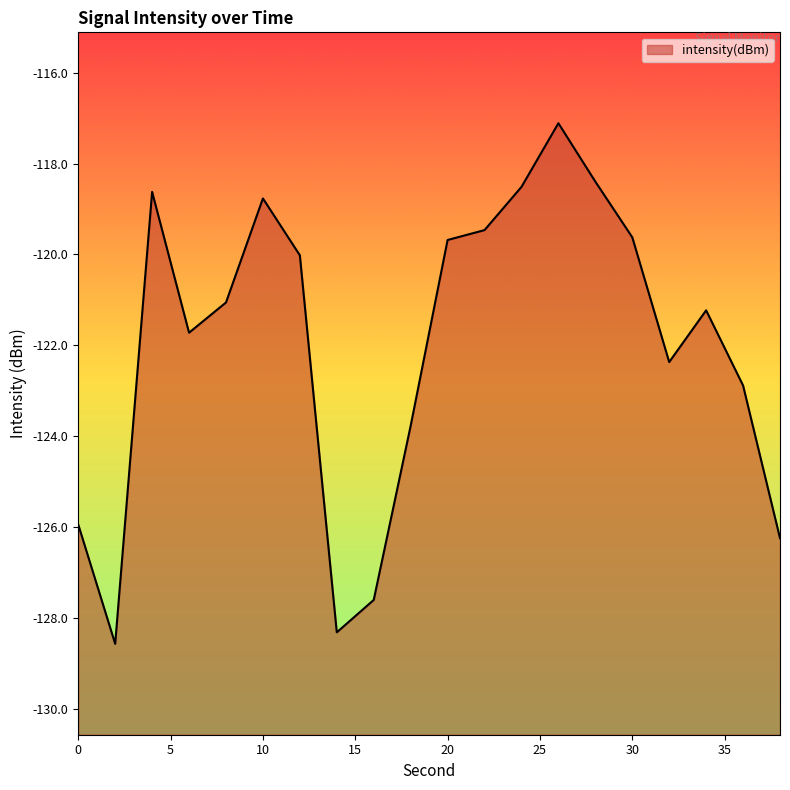

True or false: the data has more than 0 interior local peaks.

True